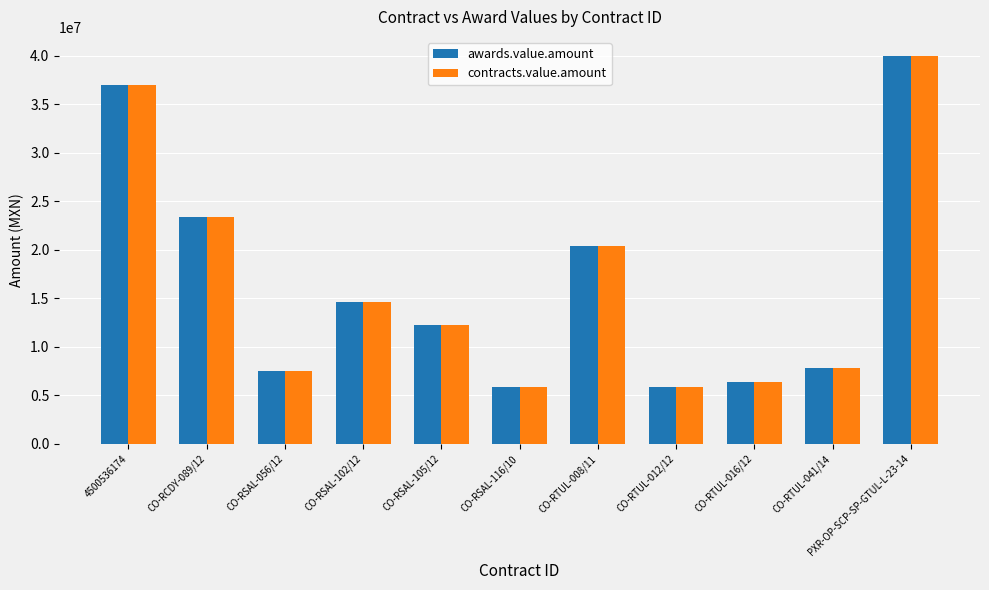

The value of contracts.value.amount at 4500536174 is 36992652.6. True or false?

True